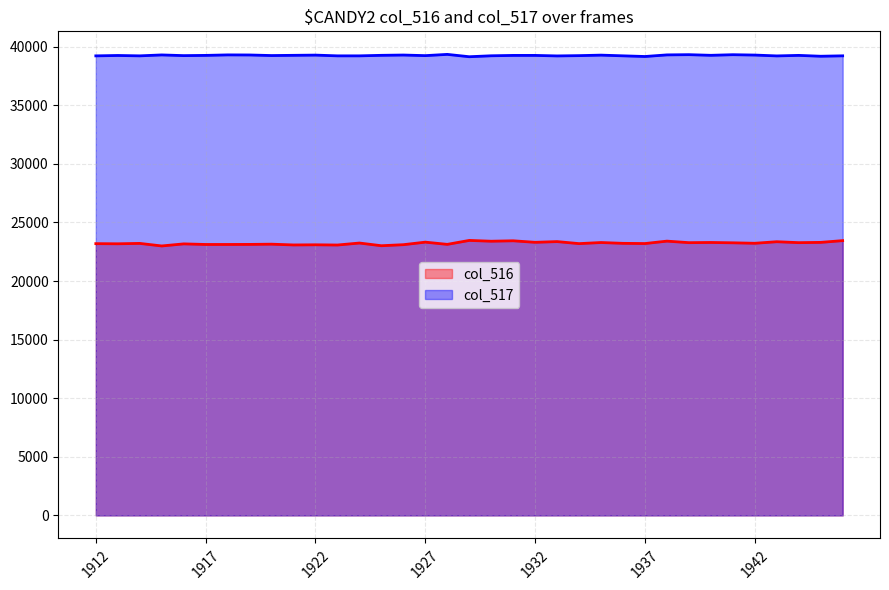

What is the sum of the col_517 values at 1944 and 1937?

78409